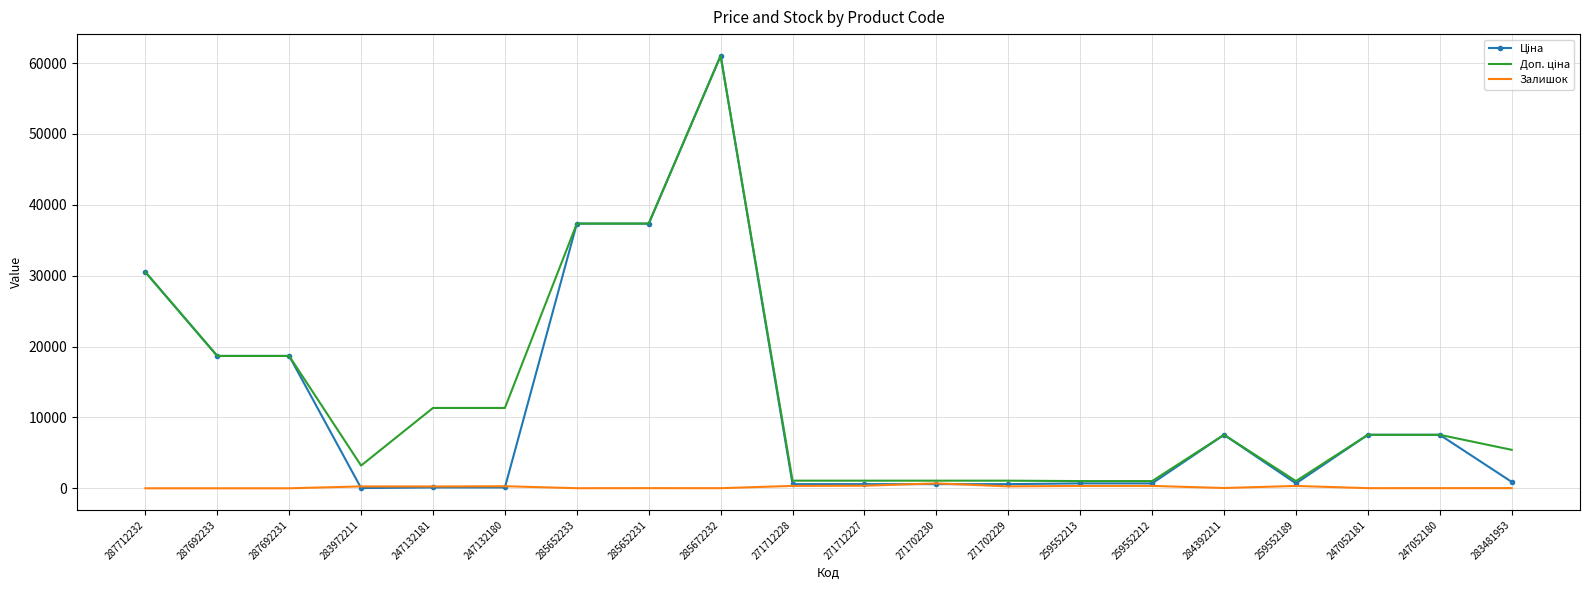

What is the greatest value displayed?

61024.7